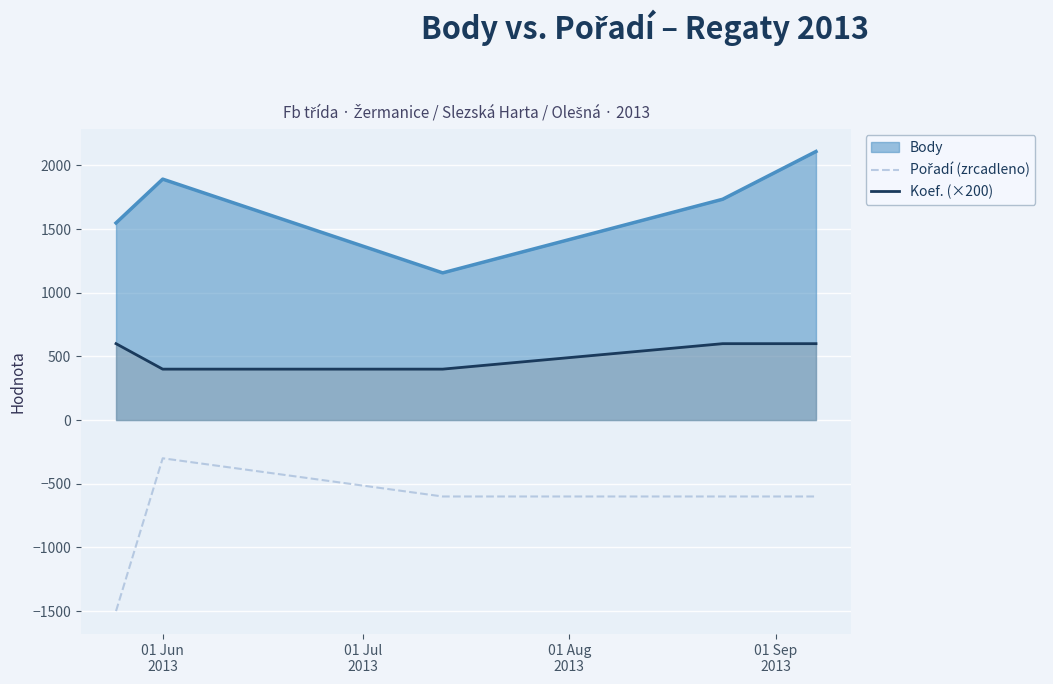

What is the difference between the maximum and minimum values in the Body series?

953